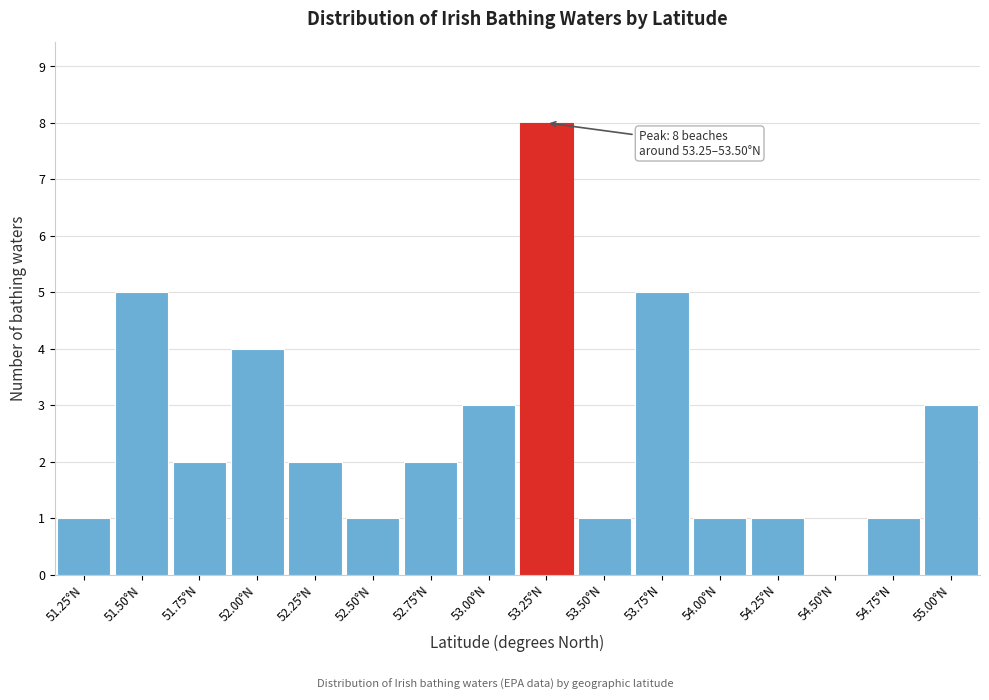

Reading left to right, list all the values displayed in this chart.

51.25°N=1	51.50°N=5	51.75°N=2	52.00°N=4	52.25°N=2	52.50°N=1	52.75°N=2	53.00°N=3	53.25°N=8	53.50°N=1	53.75°N=5	54.00°N=1	54.25°N=1	54.50°N=0	54.75°N=1	55.00°N=3